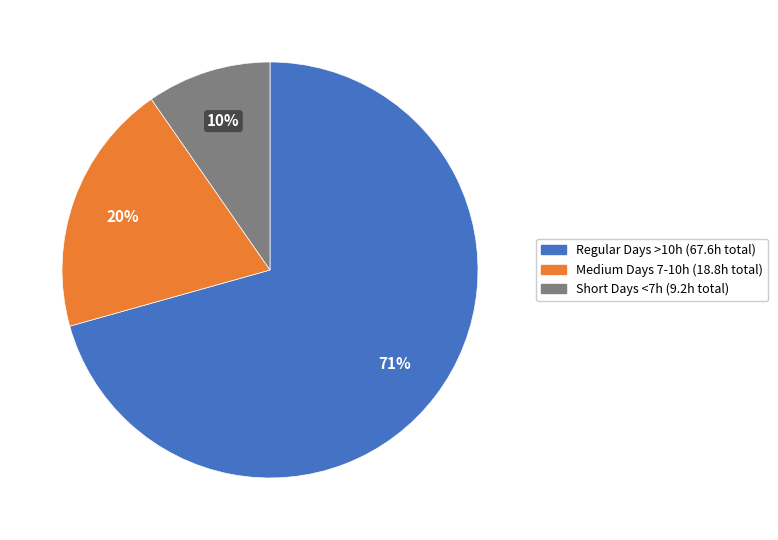

To the nearest percent, what is the average slice percentage?

33%